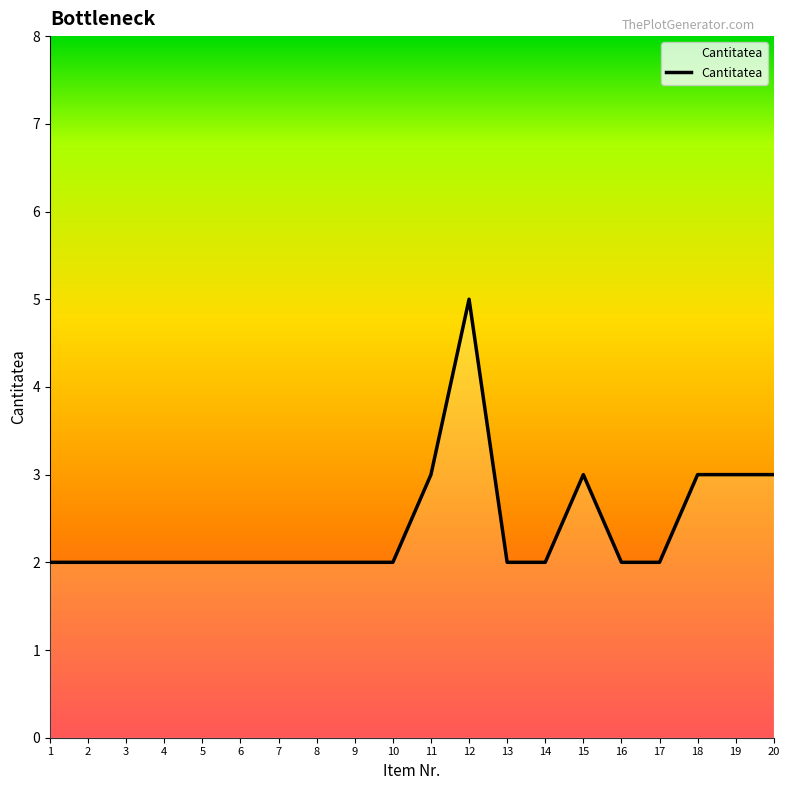

Reading right to left, what are all the values shown in this chart?

3	3	3	2	2	3	2	2	5	3	2	2	2	2	2	2	2	2	2	2